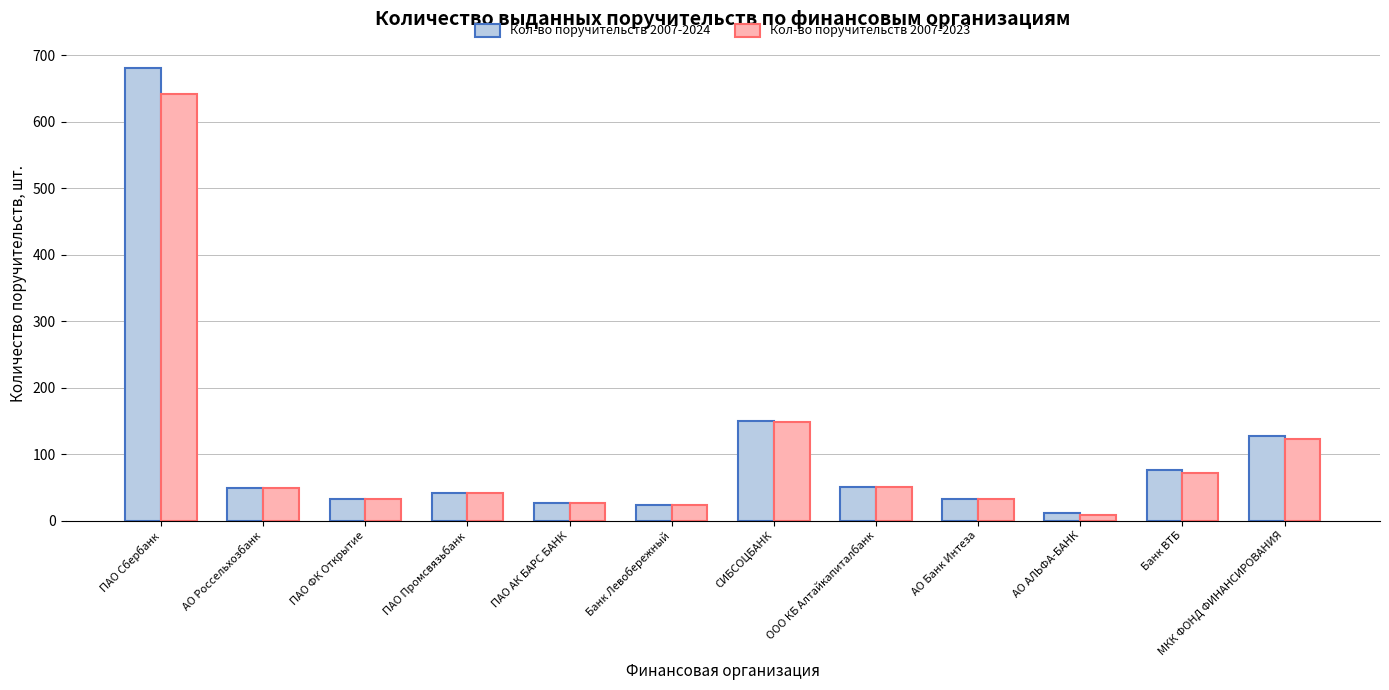

The value of Кол-во поручительств 2007-2023 at МКК ФОНД ФИНАНСИРОВАНИЯ is 171. True or false?

False